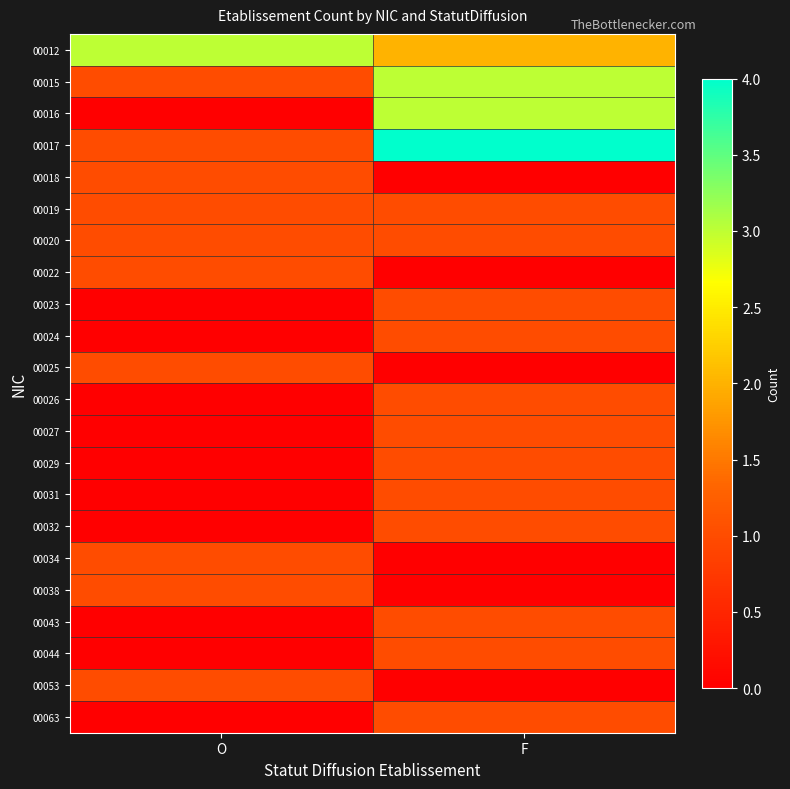

List the series in order of their peak value, lowest first.

00018, 00019, 00020, 00022, 00023, 00024, 00025, 00026, 00027, 00029, 00031, 00032, 00034, 00038, 00043, 00044, 00053, 00063, 00012, 00015, 00016, 00017